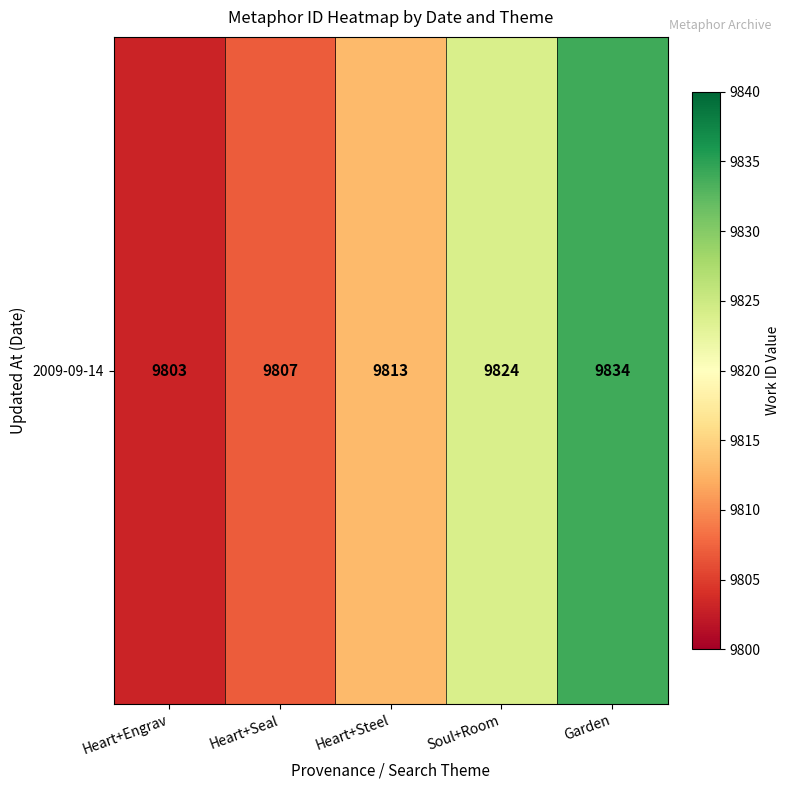

Is it true that the value at Soul+Room is 9824?

True